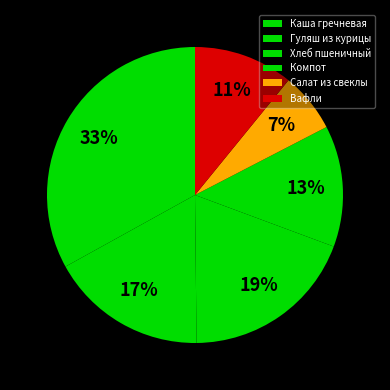

How many segments does this pie chart have?

6